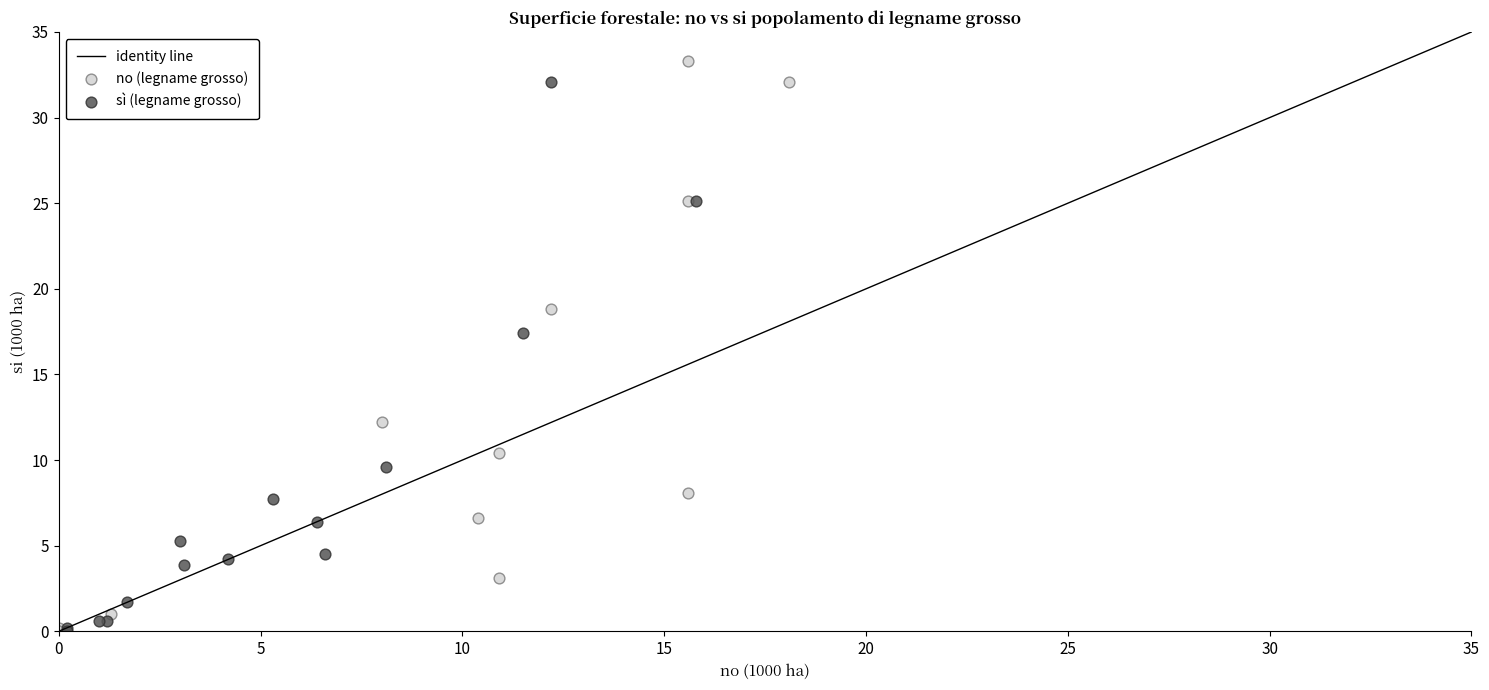

Which series has the widest spread of Y values?

no (legname grosso)